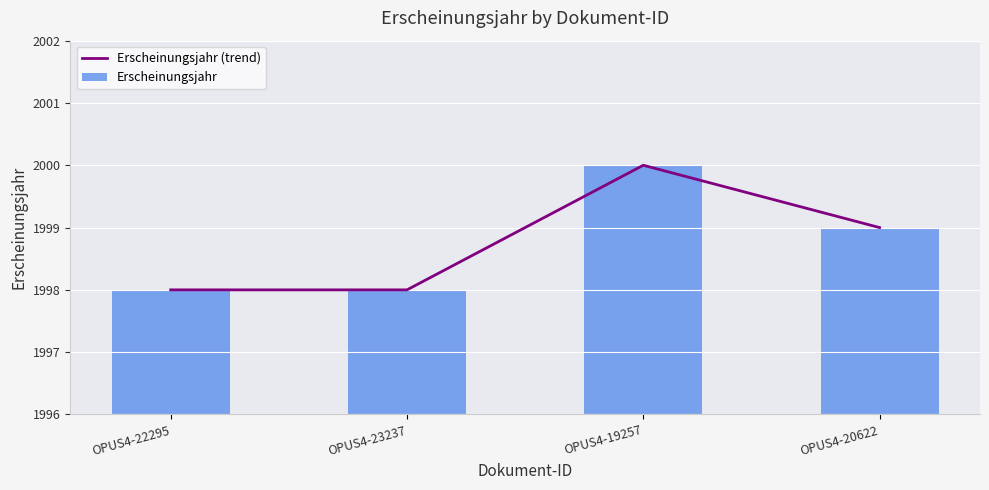

Where is Erscheinungsjahr nearest to the value 1999?

OPUS4-20622